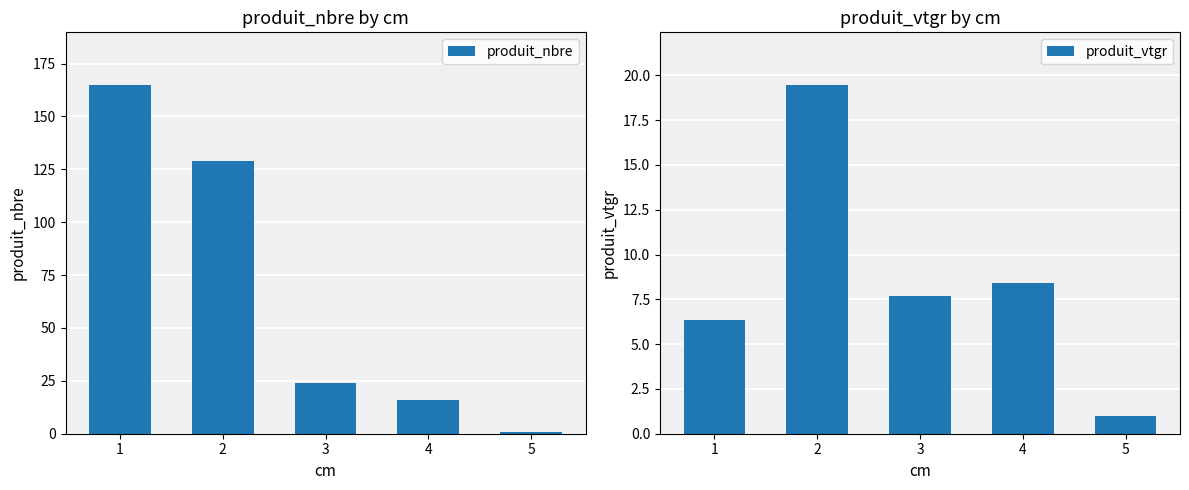

What is the difference between the maximum and minimum values in the produit_vtgr series?

18.5